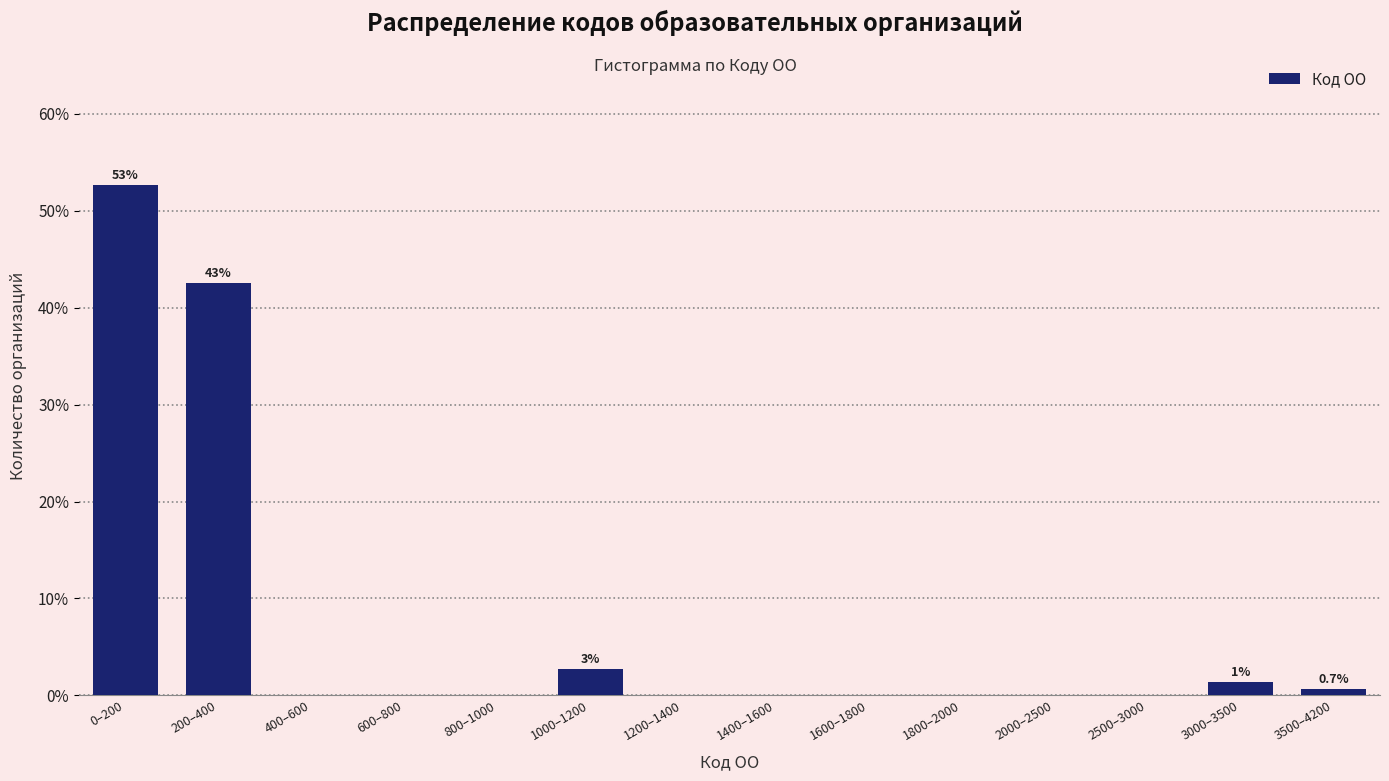

Reading left to right, extract all data points from this chart.

0–200=52.7	200–400=42.6	400–600=0.0	600–800=0.0	800–1000=0.0	1000–1200=2.7	1200–1400=0.0	1400–1600=0.0	1600–1800=0.0	1800–2000=0.0	2000–2500=0.0	2500–3000=0.0	3000–3500=1.4	3500–4200=0.7